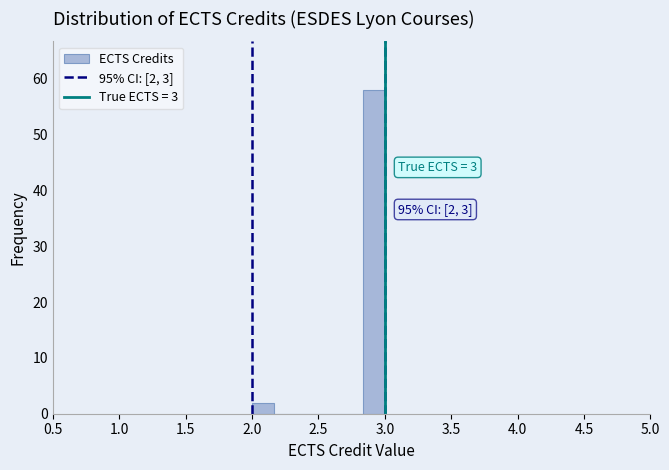

Around what value on the x-axis is the tallest bar? Give the approximate position of its centre, as read against the axis.

2.90